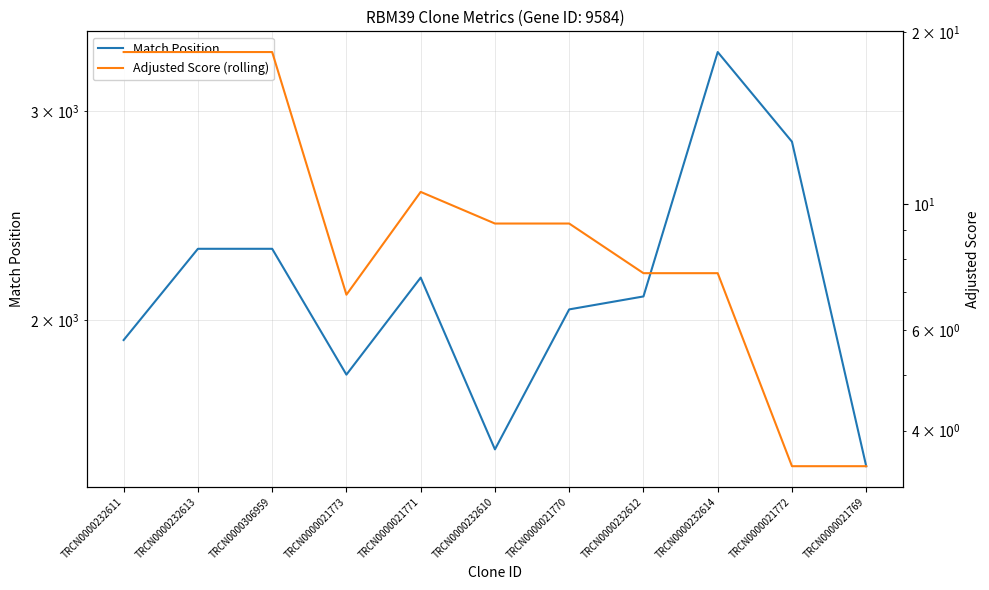

What are all the series names shown in the legend?

Match Position, Adjusted Score (rolling)